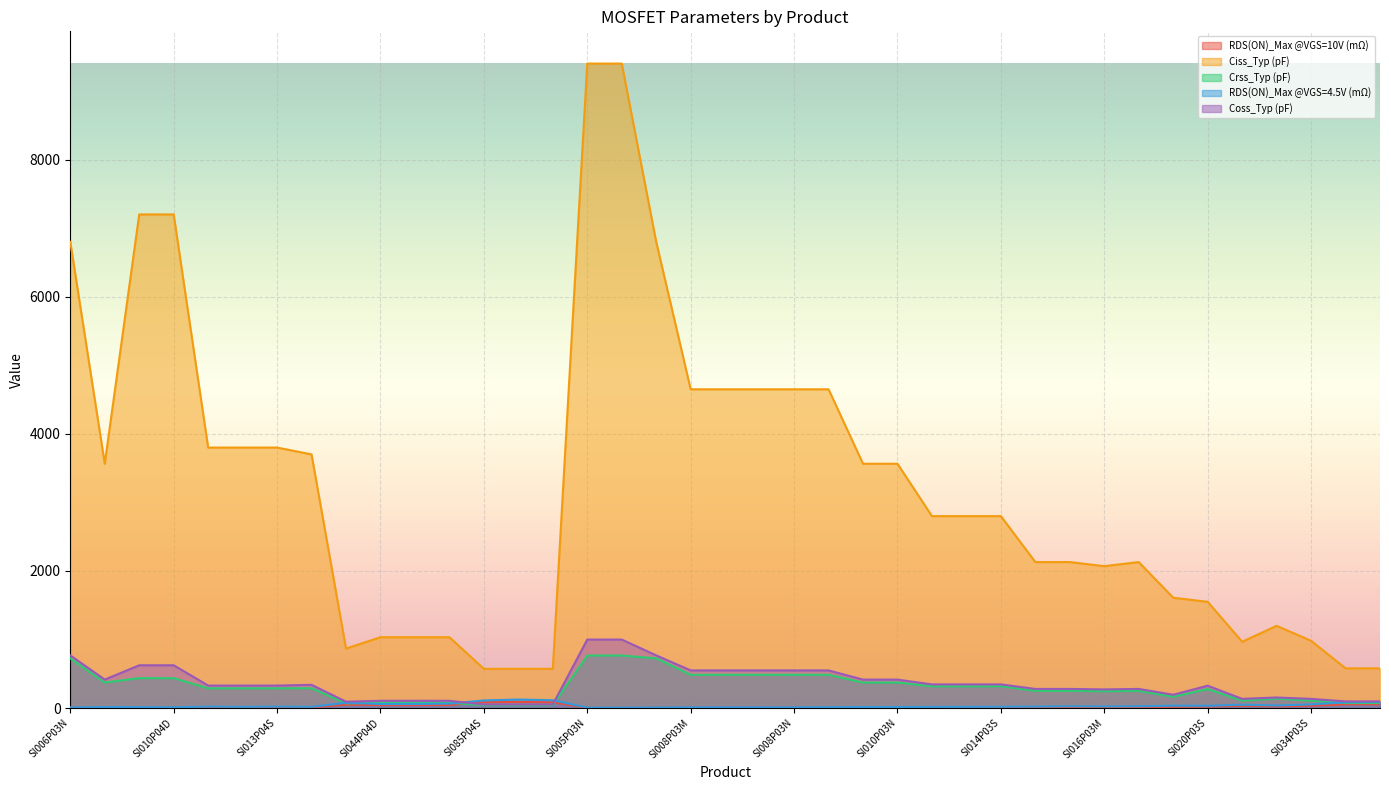

How many interior local valleys does the RDS(ON)_Max @VGS=10V (mΩ) series have?

7